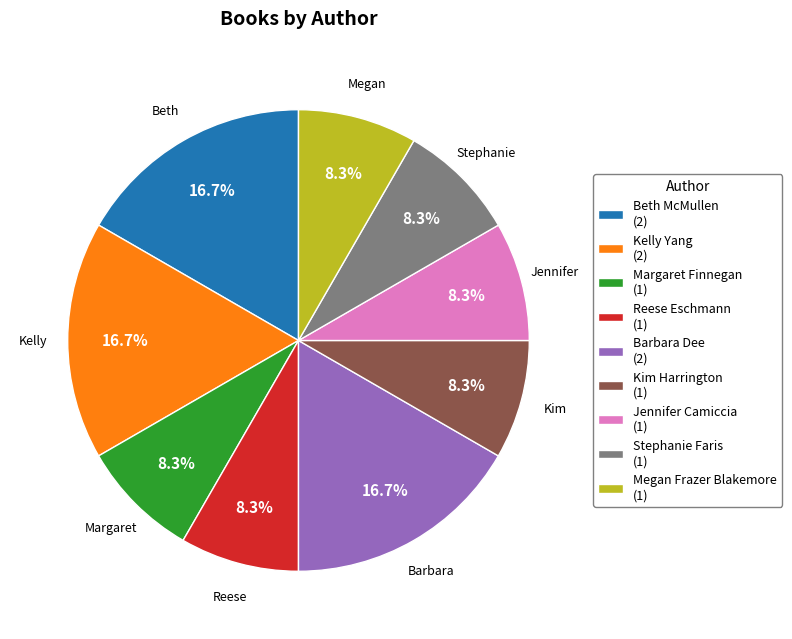

Is Kim Harrington the majority of the pie?

No